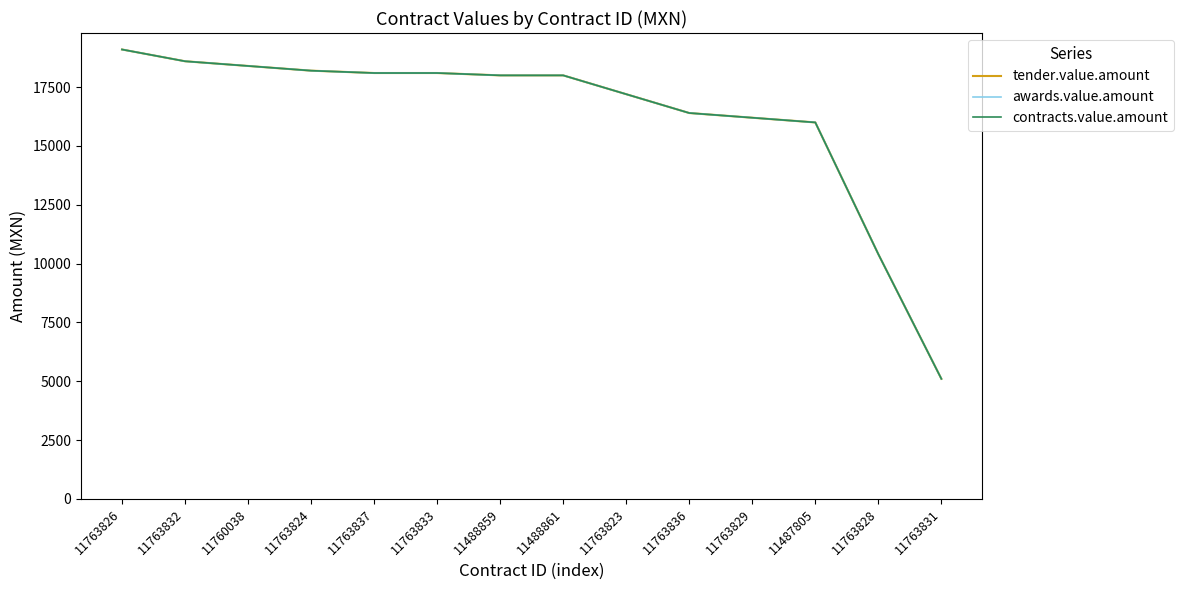

Reading right to left, extract all data points from this chart.

tender.value.amount: 5104	10400	16000	16200	16400	17200	18000	18000	18100	18100	18200	18400	18600	19100
awards.value.amount: 5104	10400	16000	16200	16400	17200	18000	18000	18100	18100	18200	18400	18600	19100
contracts.value.amount: 5104	10400	16000	16200	16400	17200	18000	18000	18100	18100	18200	18400	18600	19100